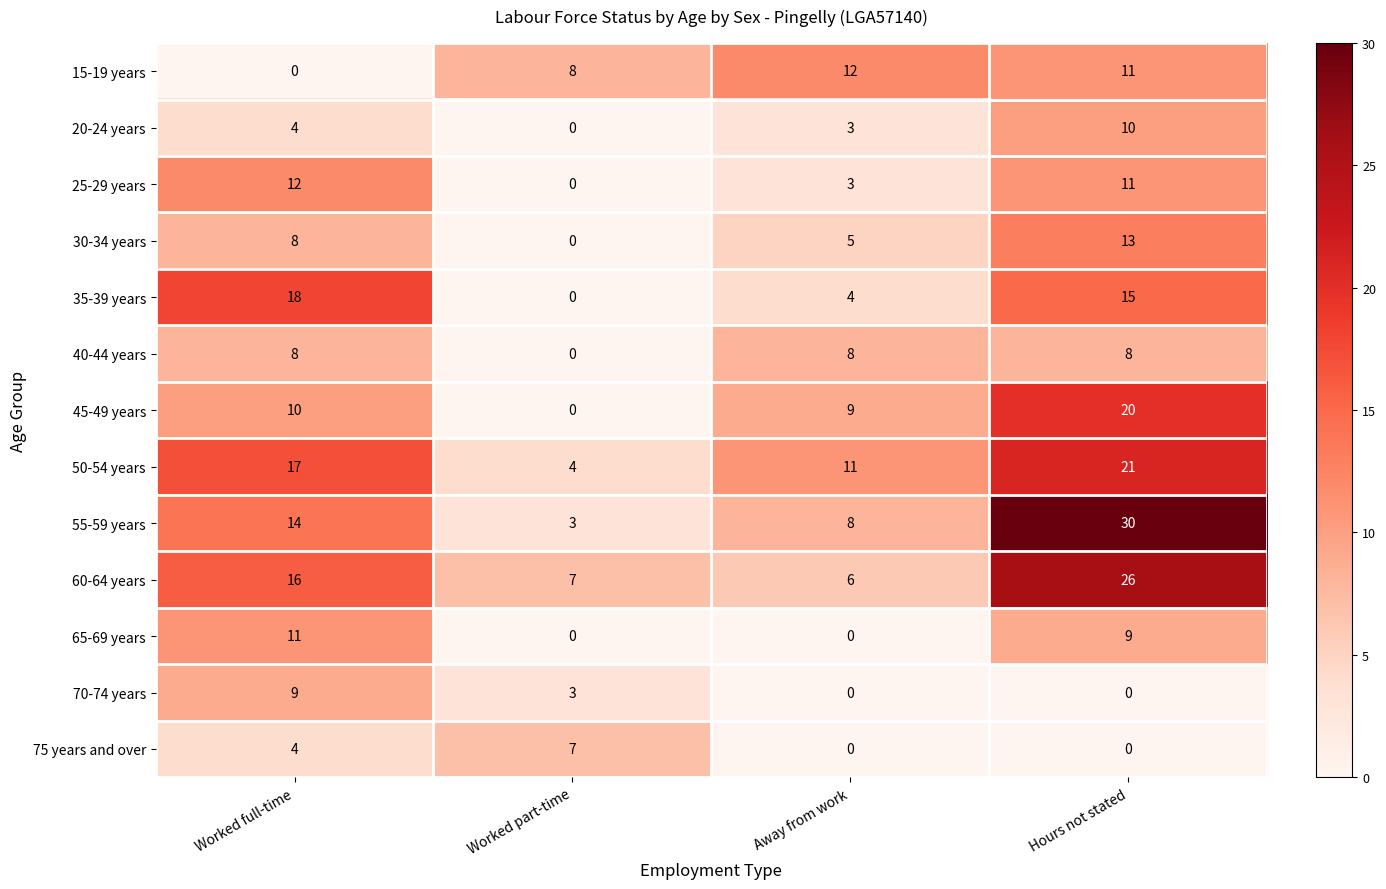

What is the sum of the 50-54 years values at Worked full-time and Away from work?

28